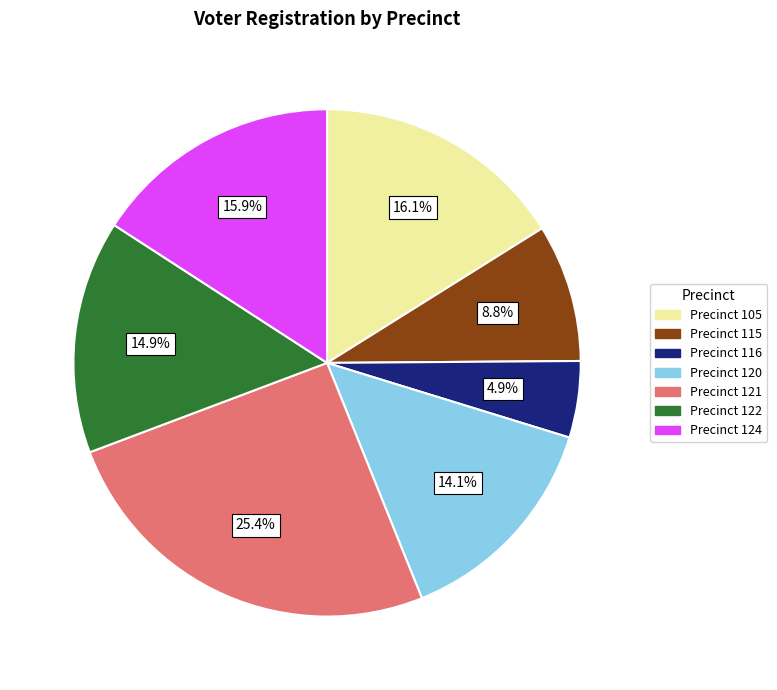

Does Precinct 124 represent more than half of the total?

No